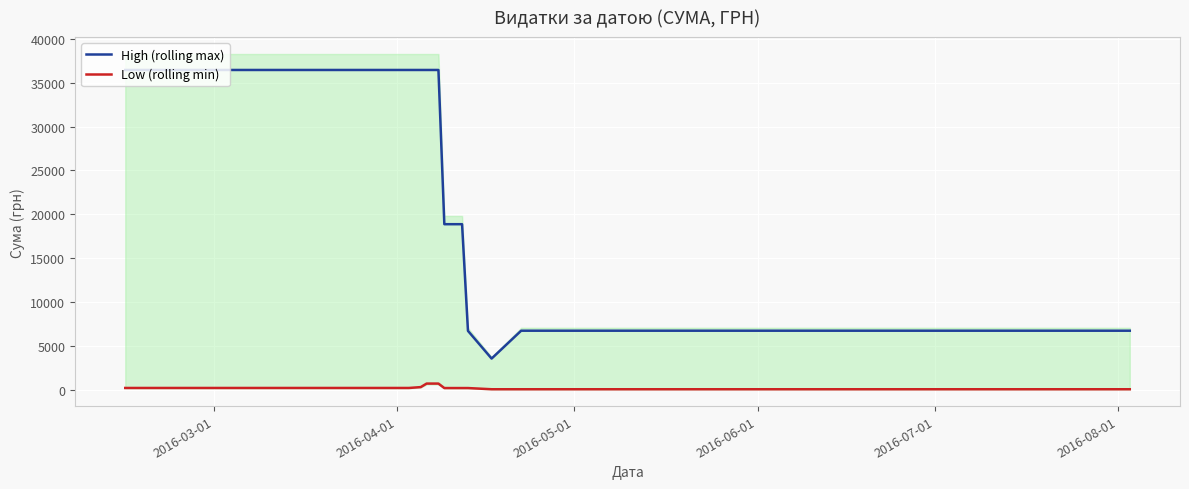

True or false: High (rolling max) and Low (rolling min) intersect in this chart.

False